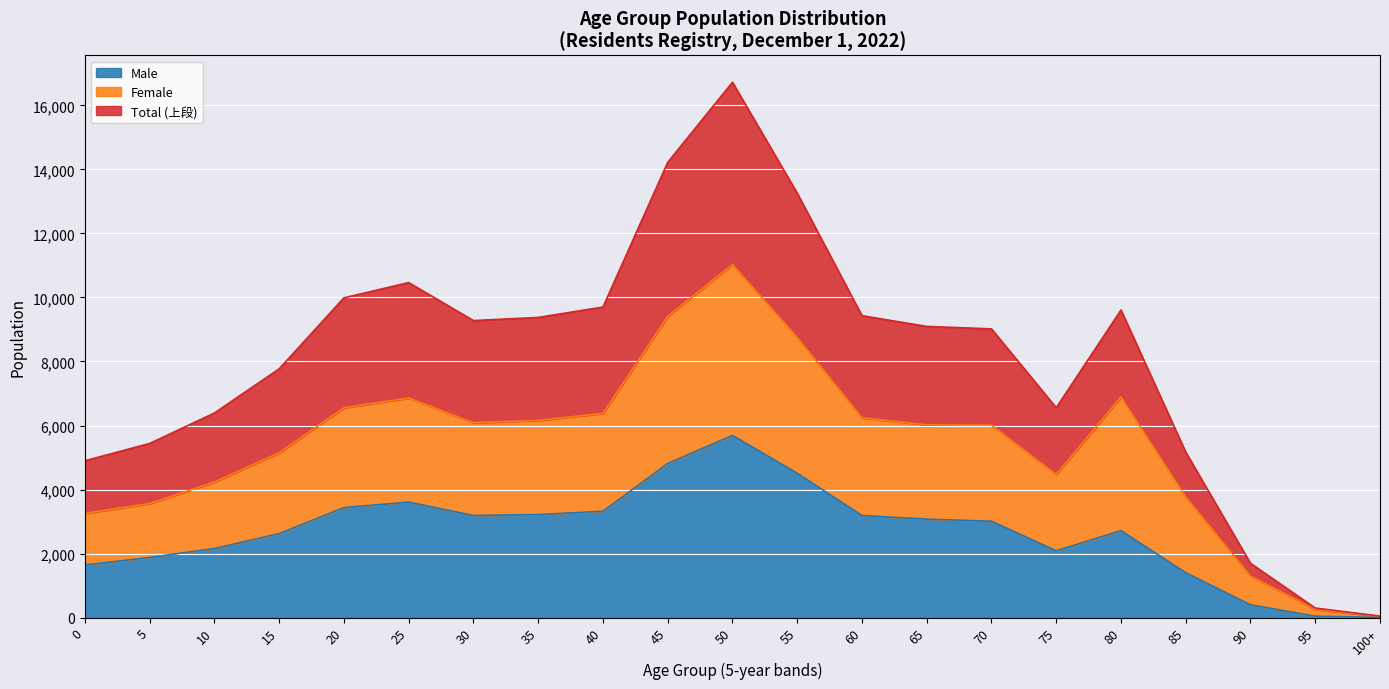

Which label corresponds to the smallest value in the chart?

100+